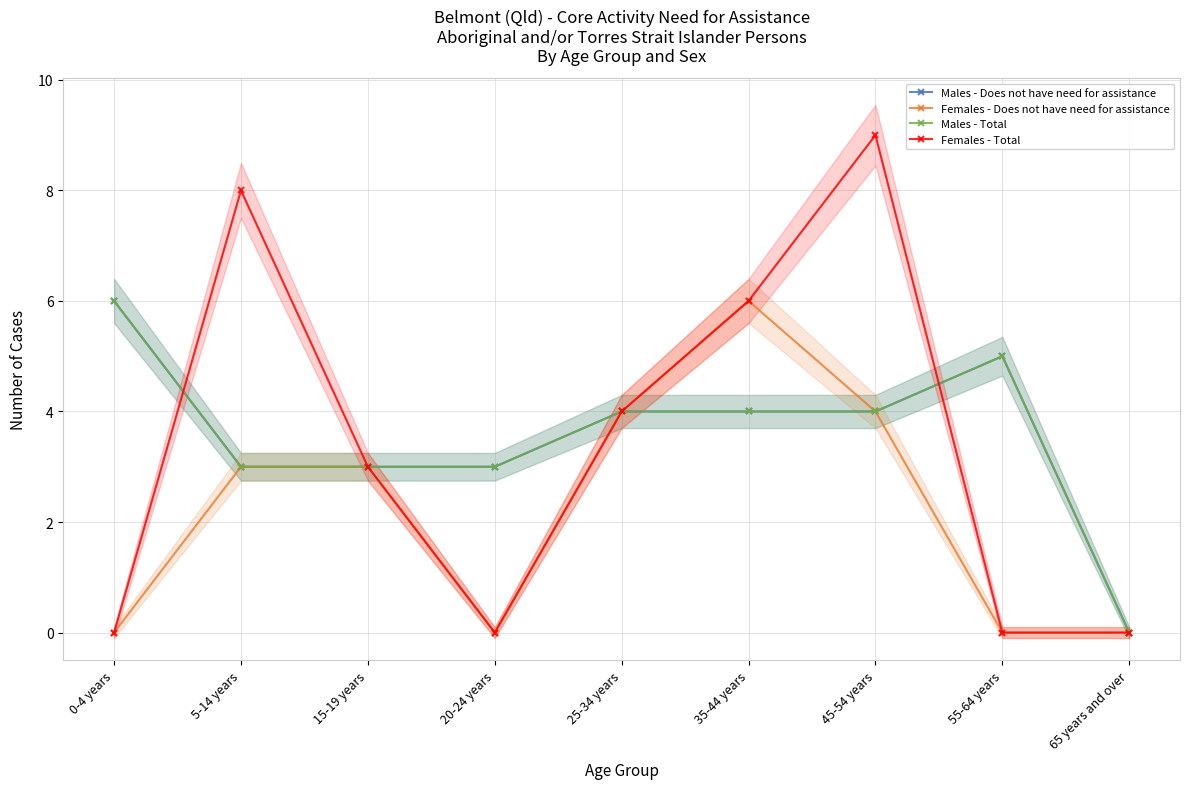

Which series has the widest spread of values?

Females - Total